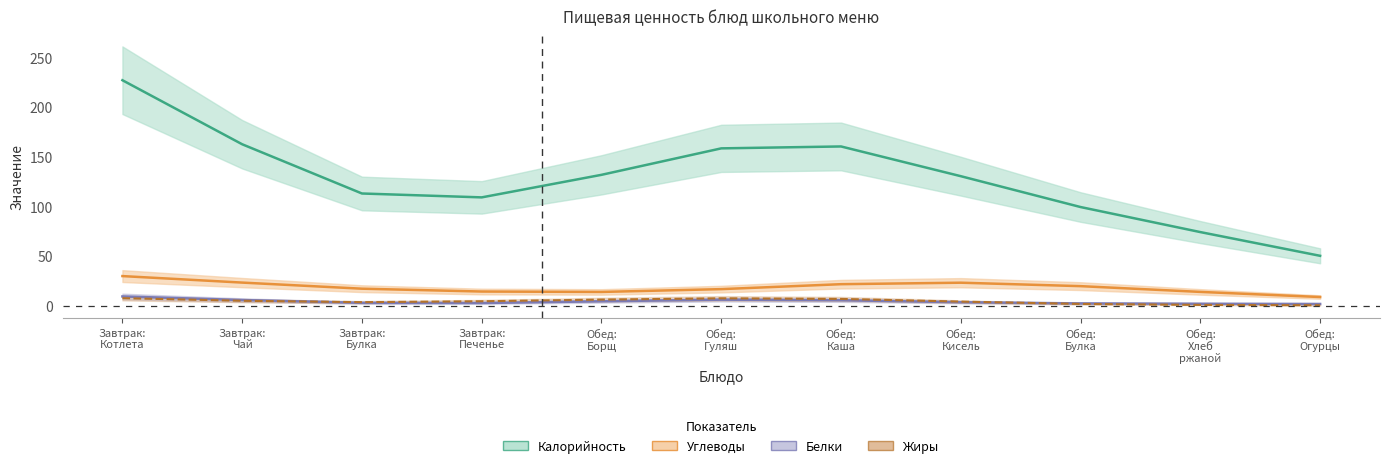

True or false: Калорийность and Углеводы cross at least once.

False